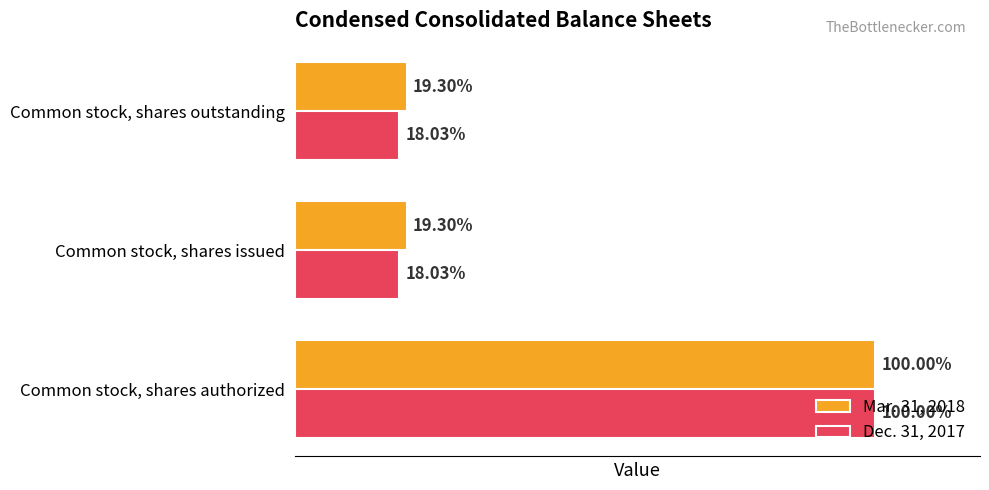

What are all the series names shown in the legend?

Mar. 31, 2018, Dec. 31, 2017